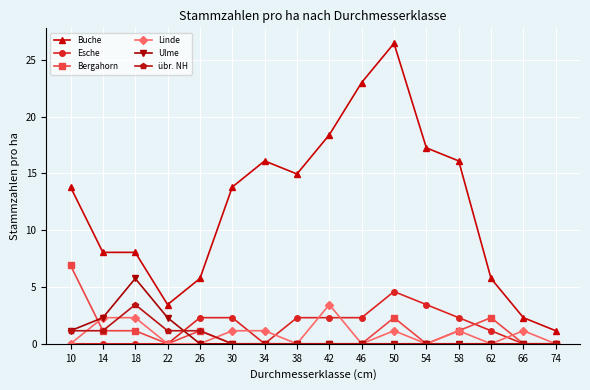

At which category does the chart reach its peak across all series?

50